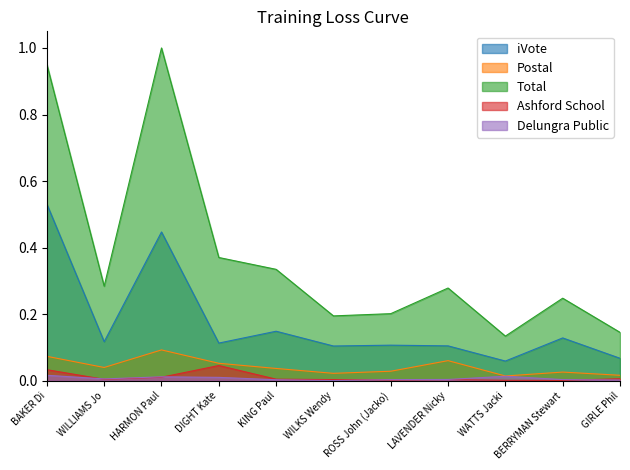

Reading left to right, transcribe all the data shown in this chart.

iVote: BAKER Di=0.5	WILLIAMS Jo=0.1	HARMON Paul=0.4	DIGHT Kate=0.1	KING Paul=0.1	WILKS Wendy=0.1	ROSS John (Jacko)=0.1	LAVENDER Nicky=0.1	WATTS Jacki=0.1	BERRYMAN Stewart=0.1	GIRLE Phil=0.1
Postal: BAKER Di=0.1	WILLIAMS Jo=0.0	HARMON Paul=0.1	DIGHT Kate=0.1	KING Paul=0.0	WILKS Wendy=0.0	ROSS John (Jacko)=0.0	LAVENDER Nicky=0.1	WATTS Jacki=0.0	BERRYMAN Stewart=0.0	GIRLE Phil=0.0
Total: BAKER Di=1.0	WILLIAMS Jo=0.3	HARMON Paul=1.0	DIGHT Kate=0.4	KING Paul=0.3	WILKS Wendy=0.2	ROSS John (Jacko)=0.2	LAVENDER Nicky=0.3	WATTS Jacki=0.1	BERRYMAN Stewart=0.2	GIRLE Phil=0.1
Ashford School: BAKER Di=0.0	WILLIAMS Jo=0.0	HARMON Paul=0.0	DIGHT Kate=0.0	KING Paul=0.0	WILKS Wendy=0.0	ROSS John (Jacko)=0.0	LAVENDER Nicky=0.0	WATTS Jacki=0.0	BERRYMAN Stewart=0.0	GIRLE Phil=0.0
Delungra Public: BAKER Di=0.0	WILLIAMS Jo=0.0	HARMON Paul=0.0	DIGHT Kate=0.0	KING Paul=0.0	WILKS Wendy=0.0	ROSS John (Jacko)=0.0	LAVENDER Nicky=0.0	WATTS Jacki=0.0	BERRYMAN Stewart=0.0	GIRLE Phil=0.0